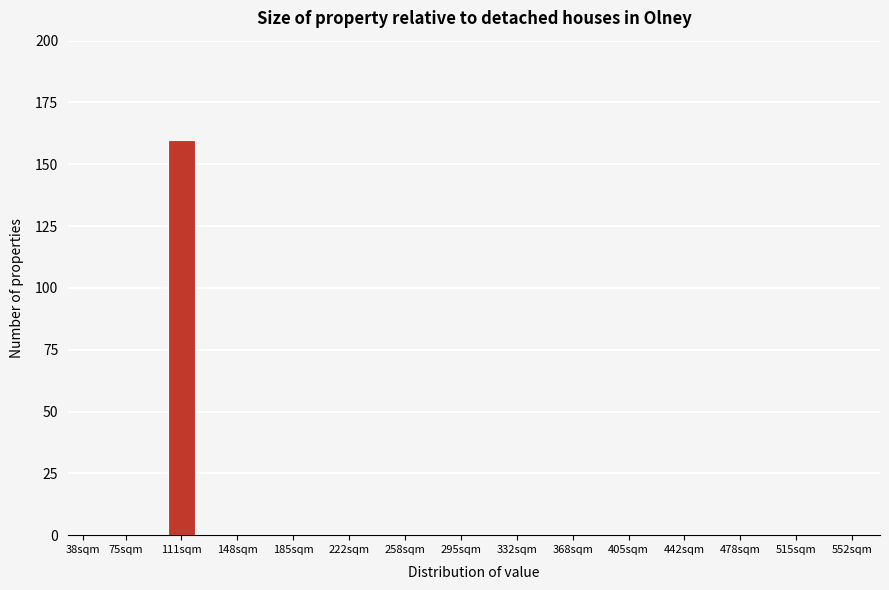

Reading right to left, transcribe all the data shown in this chart.

552sqm=0	515sqm=0	478sqm=0	442sqm=0	405sqm=0	368sqm=0	332sqm=0	295sqm=0	258sqm=0	222sqm=0	185sqm=0	148sqm=0	111sqm=160	75sqm=0	38sqm=0